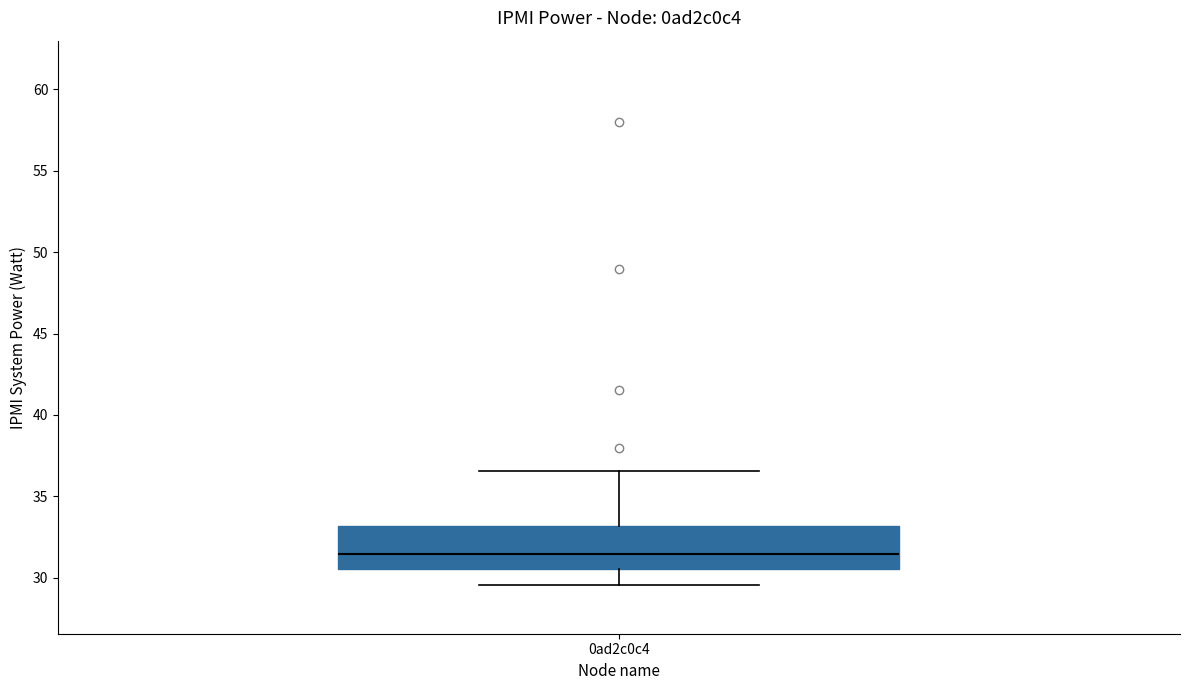

Where does the lower whisker of the box for 0ad2c0c4 end on the y-axis? The values are not printed on the chart, so give them approximately, as read against the axis.

29.5